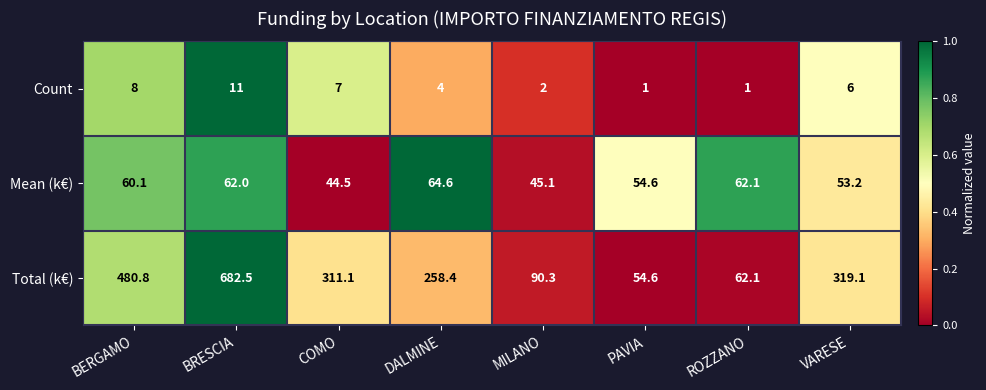

What is the total value across all series at BRESCIA?

755.5